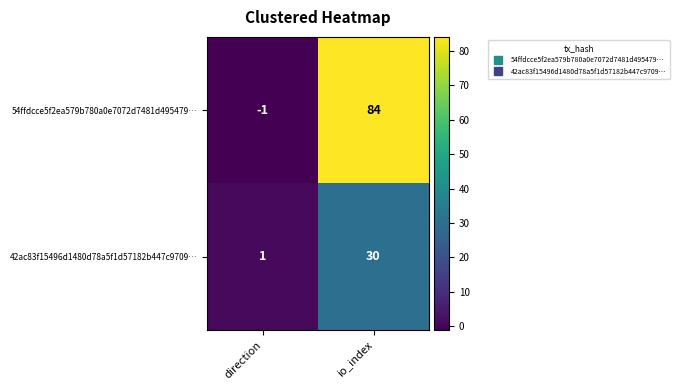

True or false: 54ffdcce5f2ea579b780a0e7072d7481d495479… has a value of 84 at io_index.

True